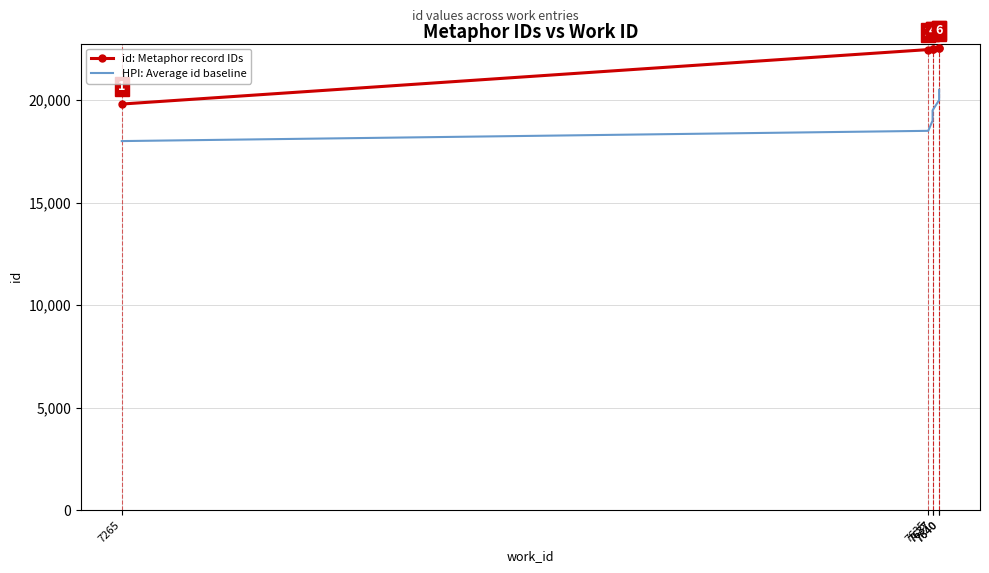

List the series in order of their overall mean, highest first.

id: Metaphor record IDs, HPI: Average id baseline